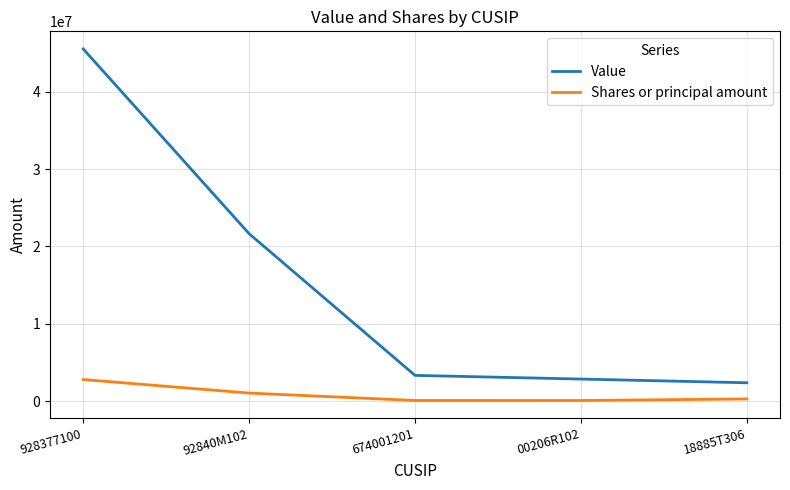

How many lines are shown in the chart?

2